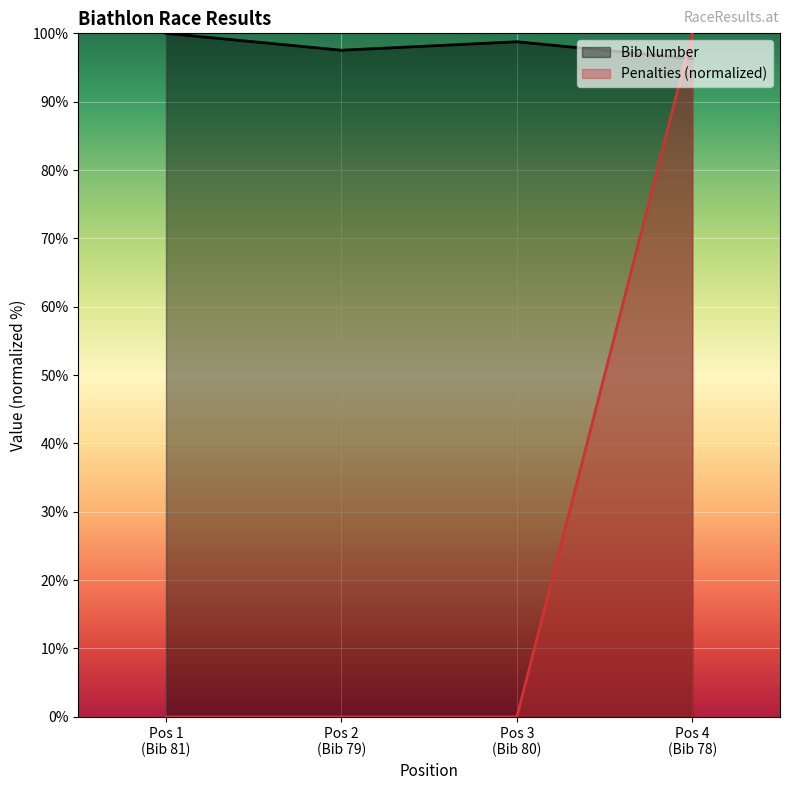

At how many categories does at least one series exceed 41?

4